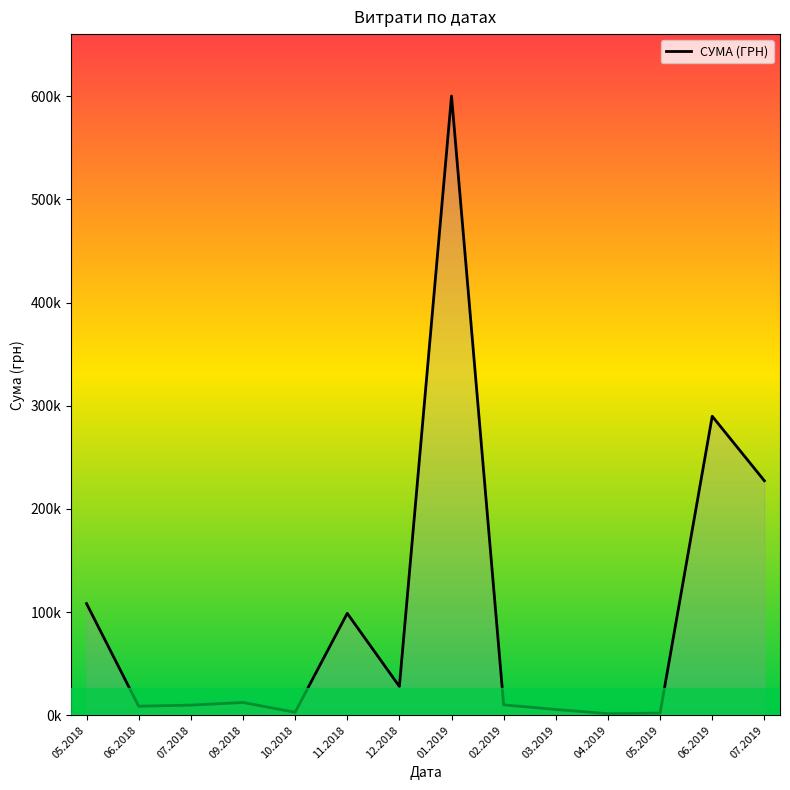

At which category does the chart reach its peak across all series?

01.2019